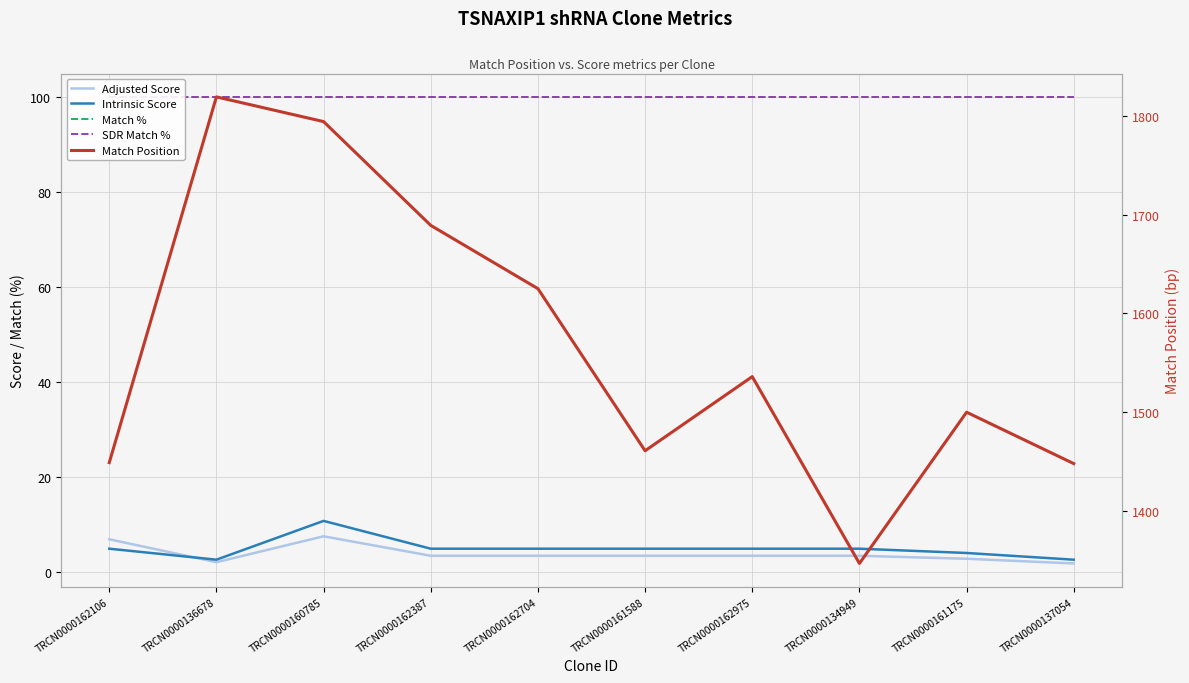

How many times do Intrinsic Score and Adjusted Score cross each other?

1